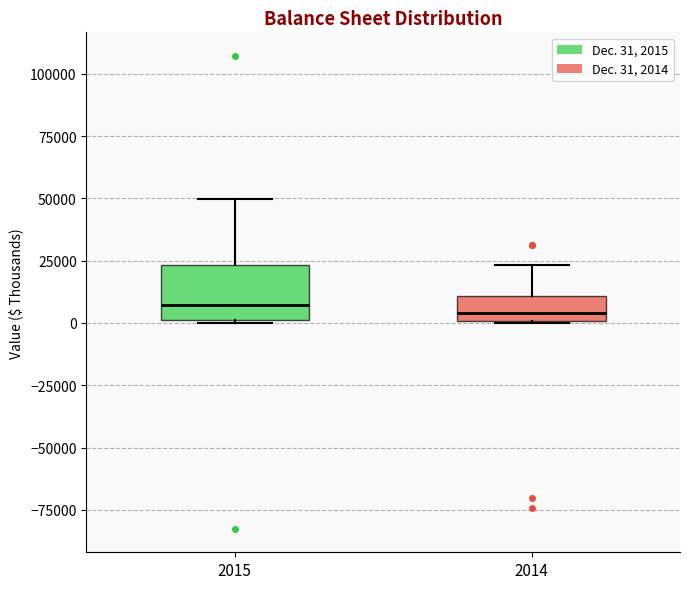

Which box is the tallest, from its lower edge to its upper edge?

2015